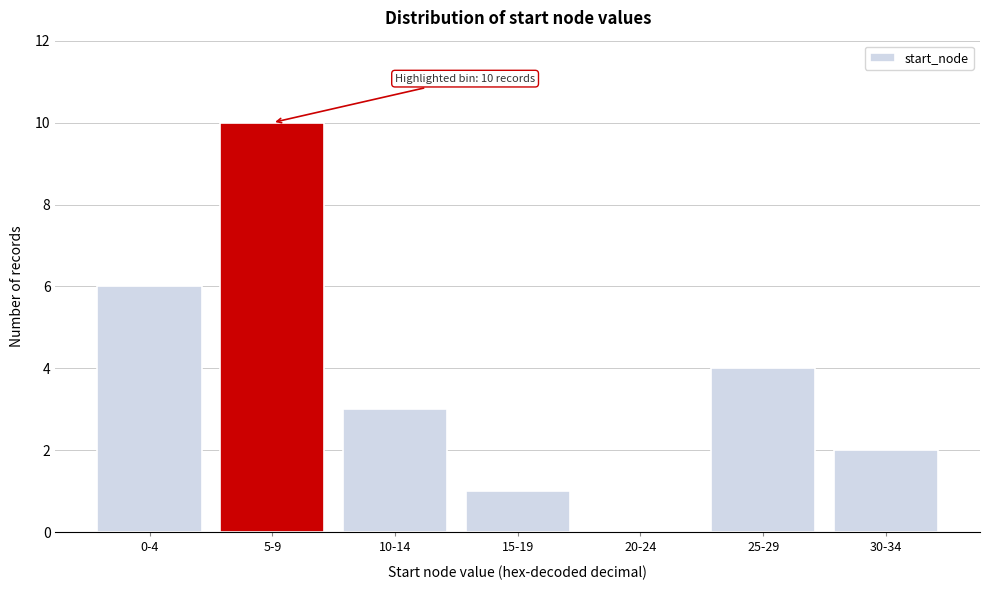

Reading right to left, list all the values displayed in this chart.

30-34=2	25-29=4	20-24=0	15-19=1	10-14=3	5-9=10	0-4=6